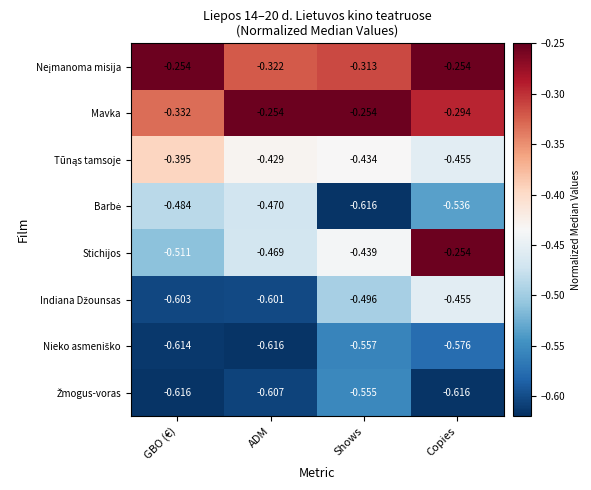

What is the total value across all series at ADM?

-3.8